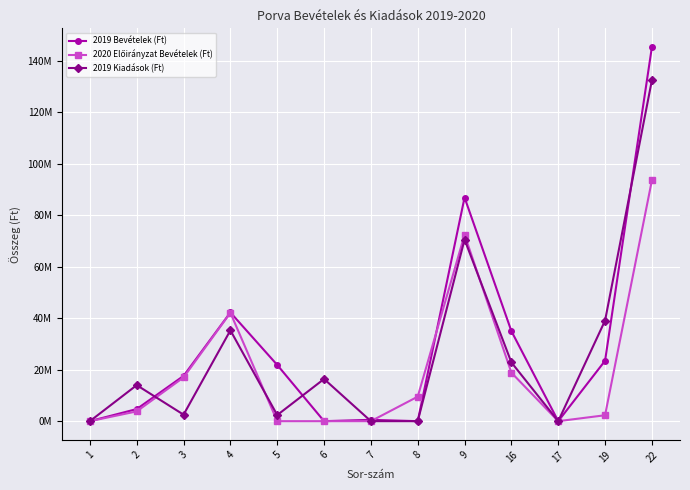

What is the approximate value of 2019 Kiadások (Ft) at 16, to the nearest 50?

22813800